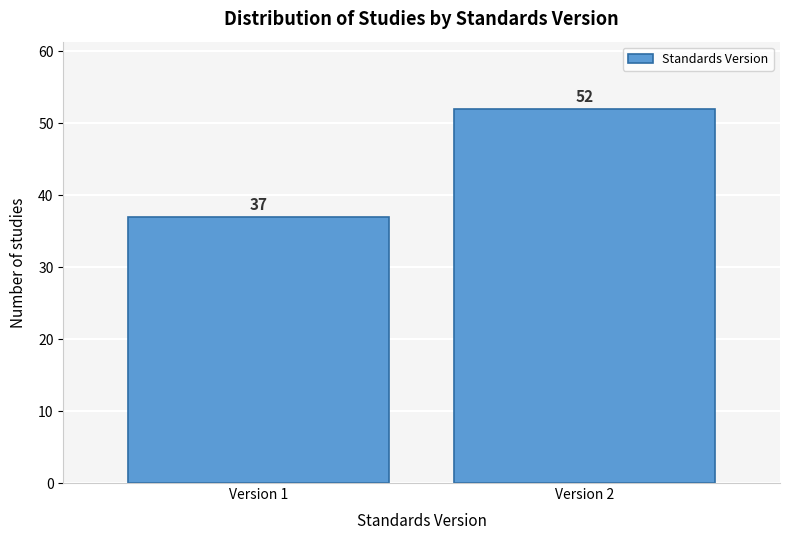

Reading right to left, transcribe all the data shown in this chart.

Version 2=52	Version 1=37